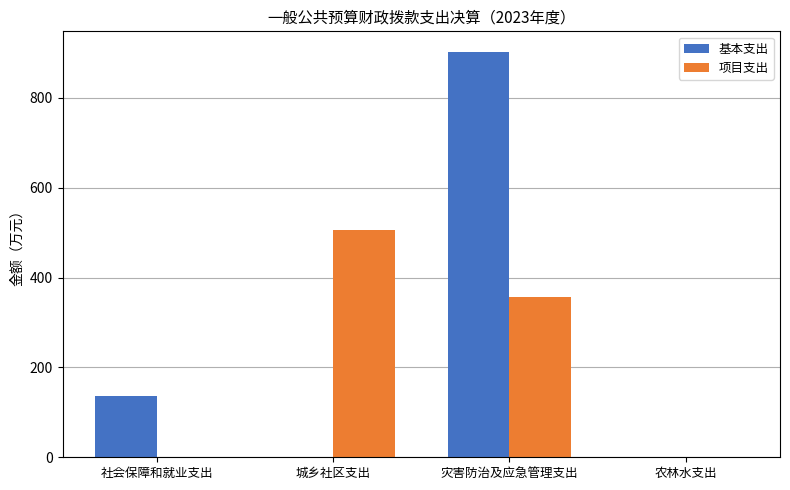

Are the bars horizontal?

No